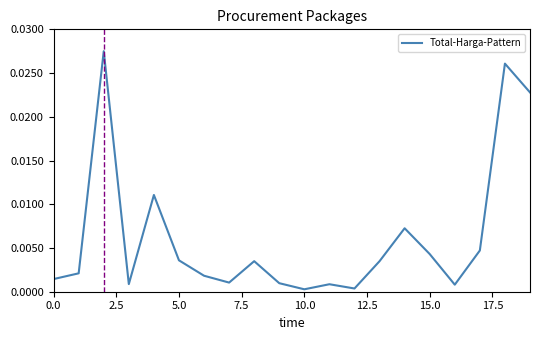

True or false: the data shows 0.0 at 10.0.

True